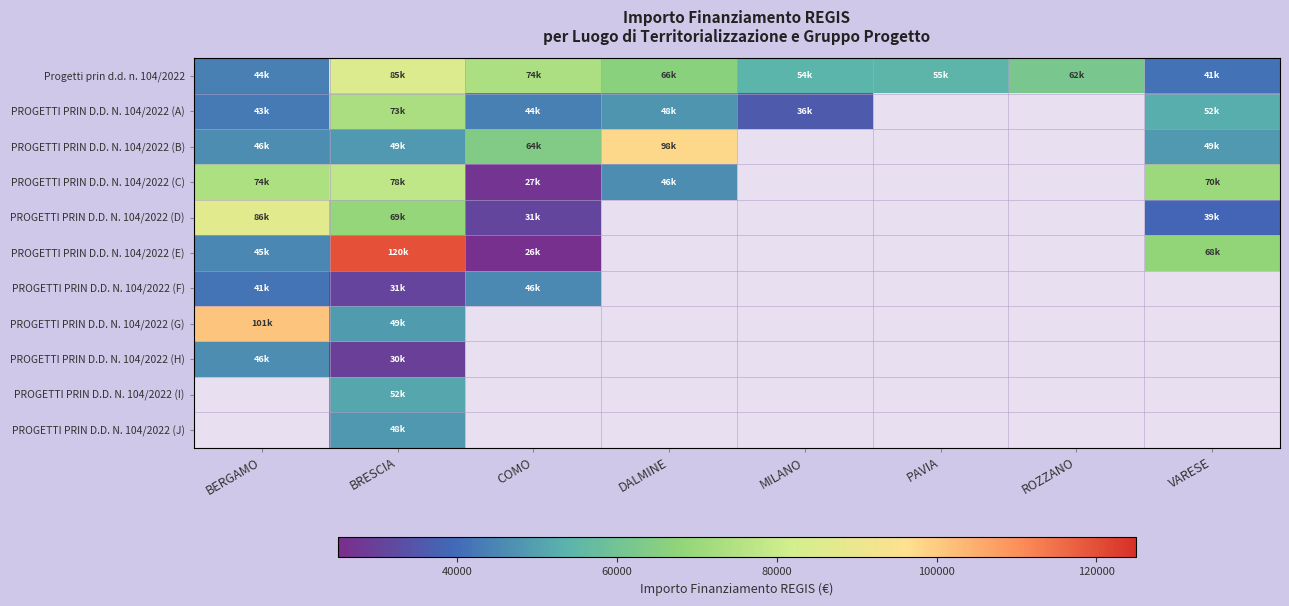

How many data points in PROGETTI PRIN D.D. N. 104/2022 (C) are less than 77926?

4